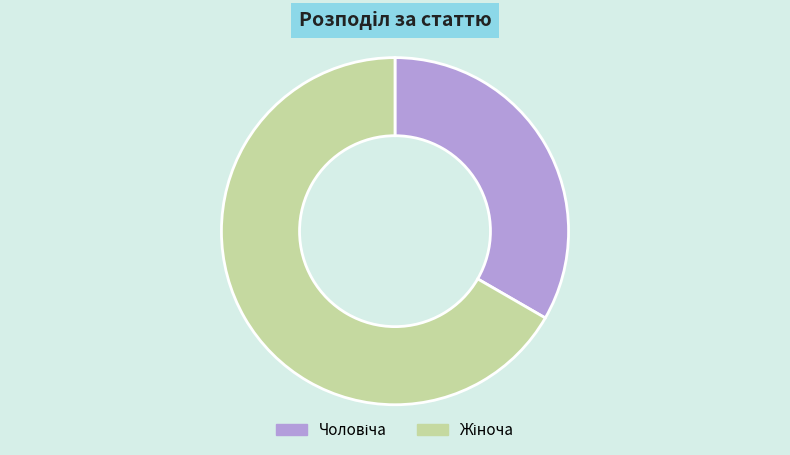

Does any single category account for the majority?

Yes